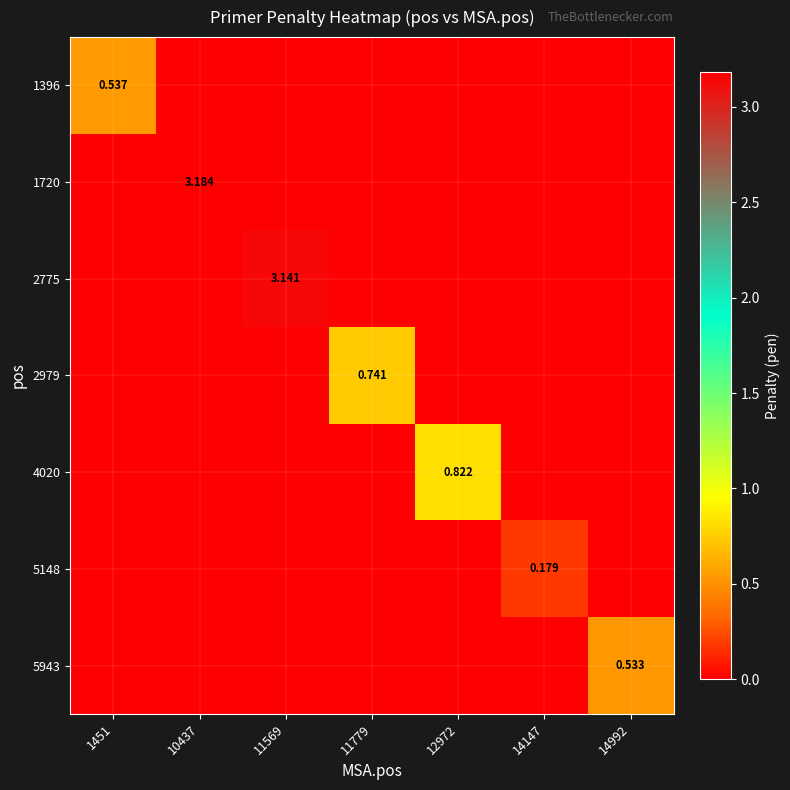

What is the difference between the 2979 values at 11779 and 14147?

0.7